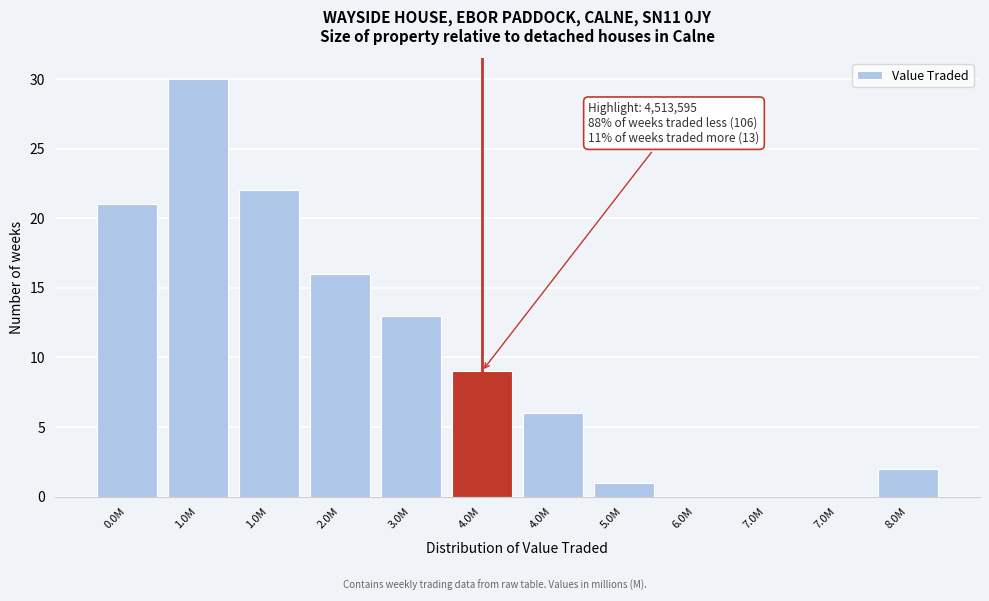

Count the number of categories in the chart.

12